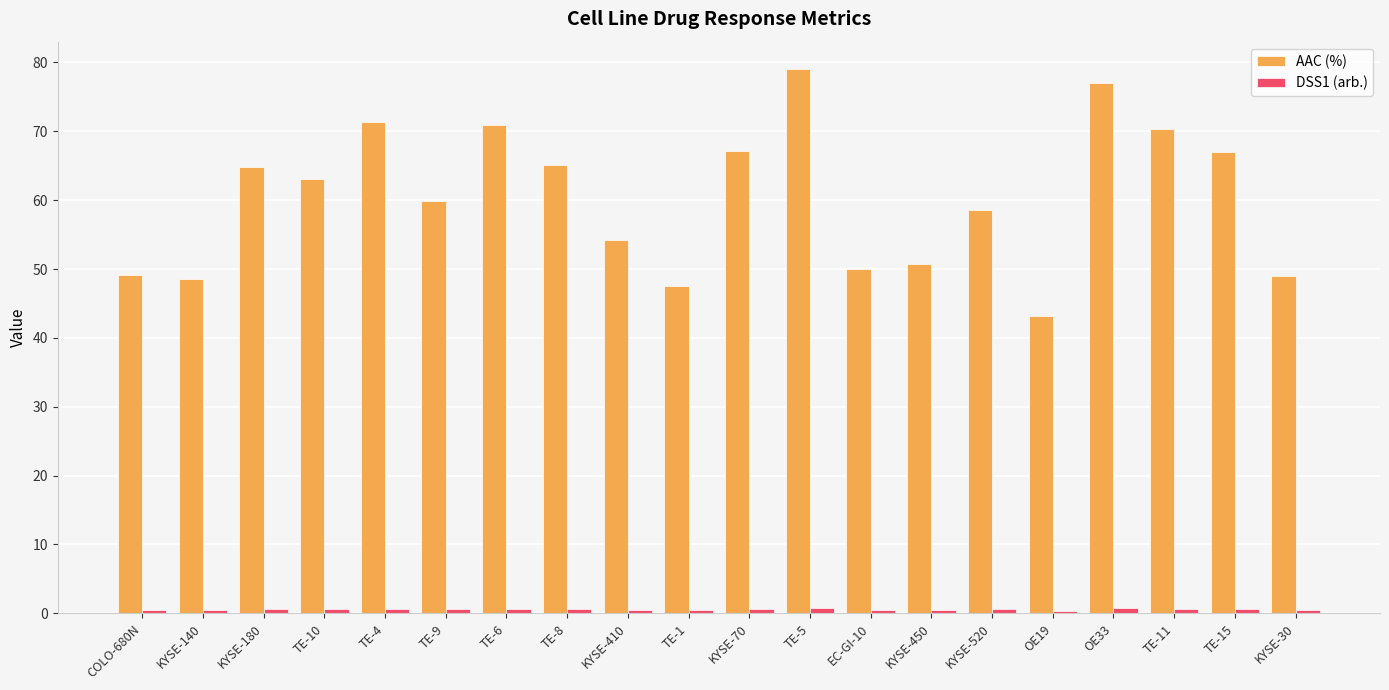

How many data points in AAC (%) are less than 63?

10